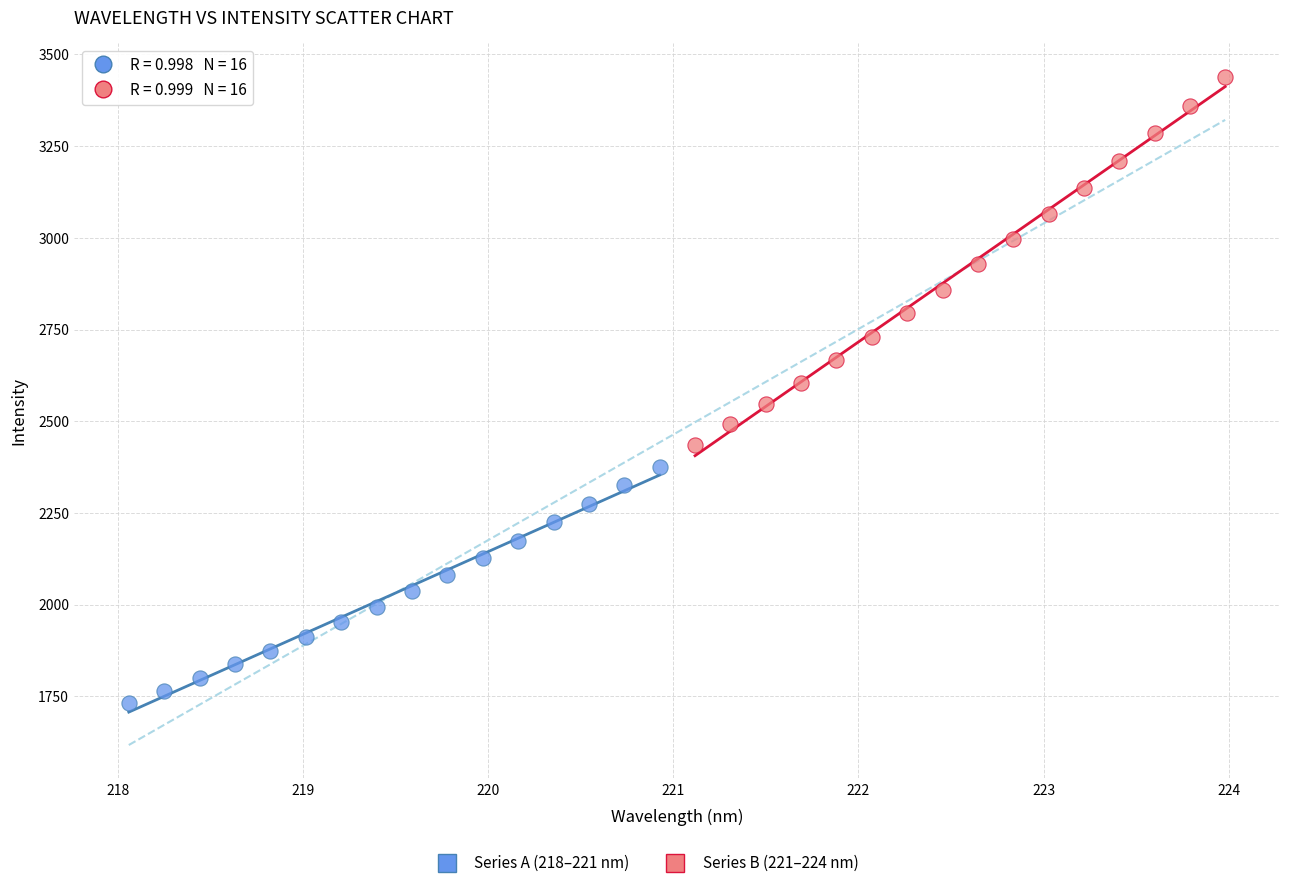

Which series contains the highest Y value?

Series B (221–224 nm)